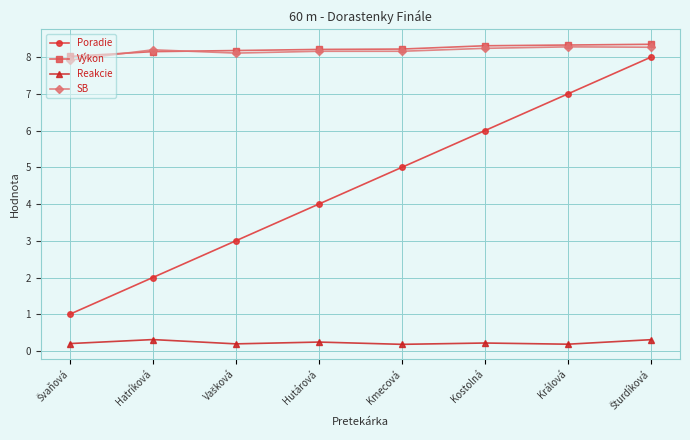

True or false: SB and Reakcie cross at least once.

False